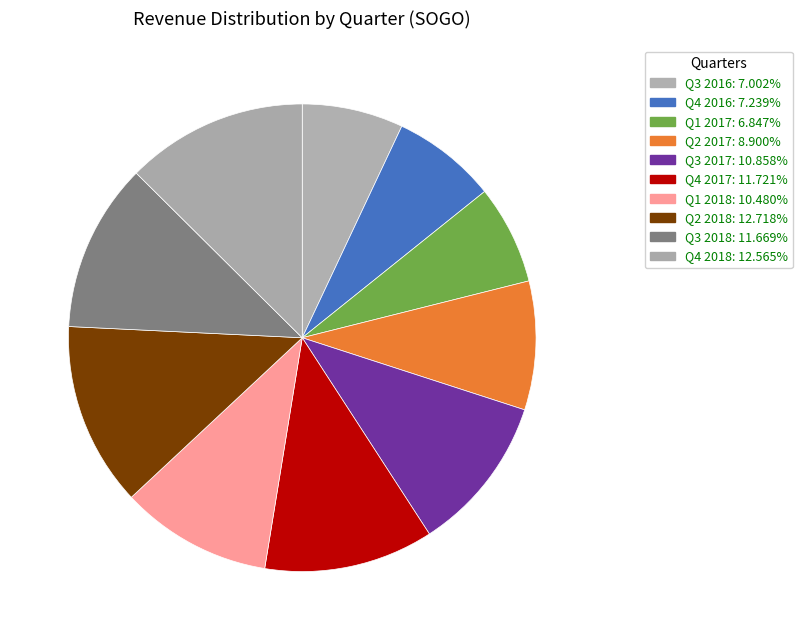

Combined, do Q4 2018 and Q3 2016 account for over 50%?

No